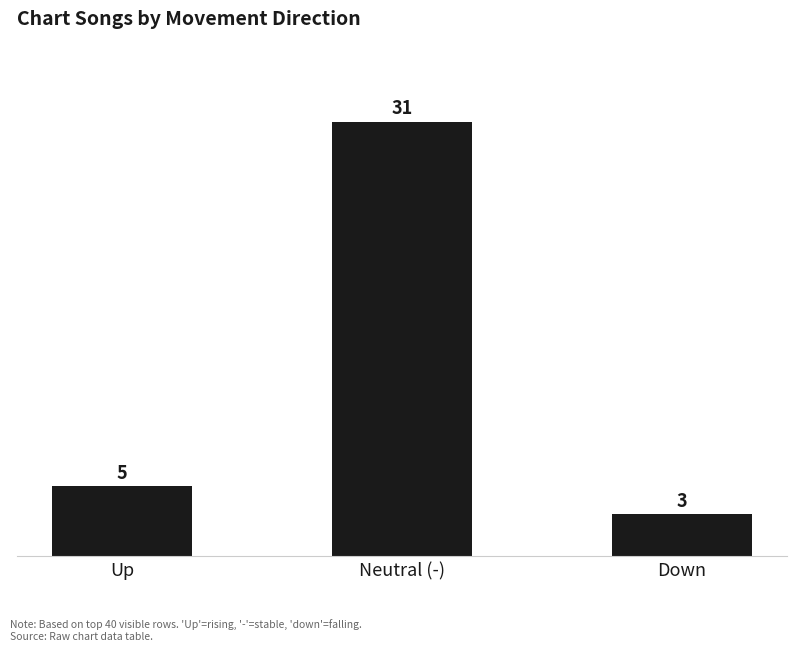

What value does the data have at Down, to the nearest 5?

5